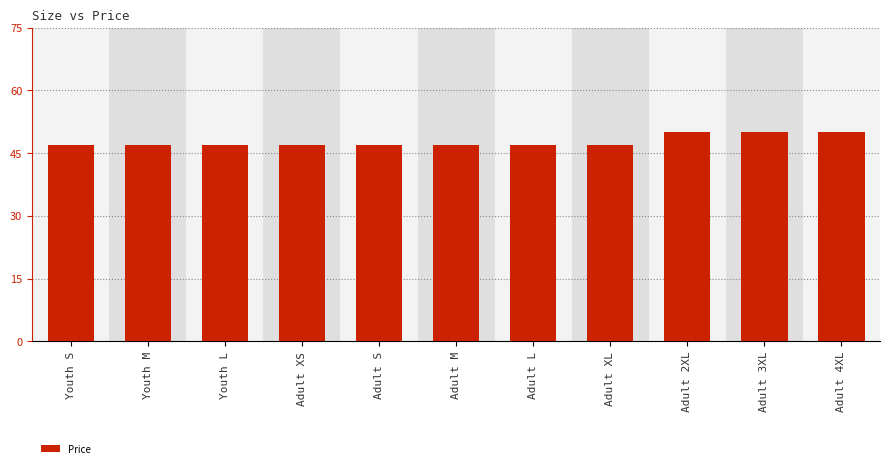

True or false: the data shows 63 at Adult M.

False